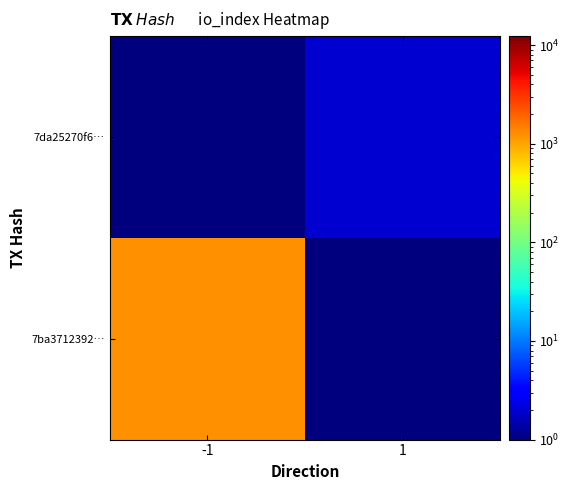

Which label corresponds to the smallest value in the chart?

1